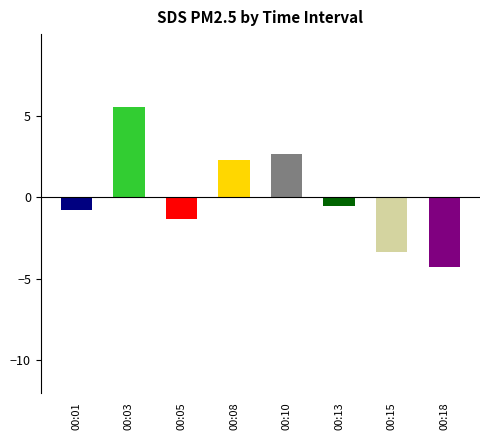

What is the minimum value shown in the chart?

-4.3